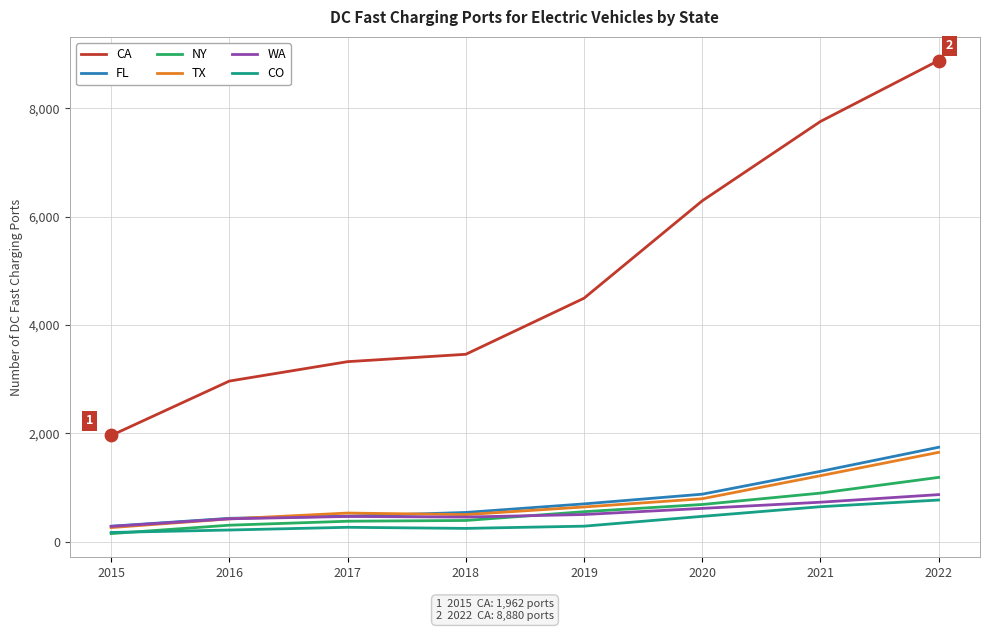

Is the value of CO at 2015 greater than the value of TX at 2015?

No